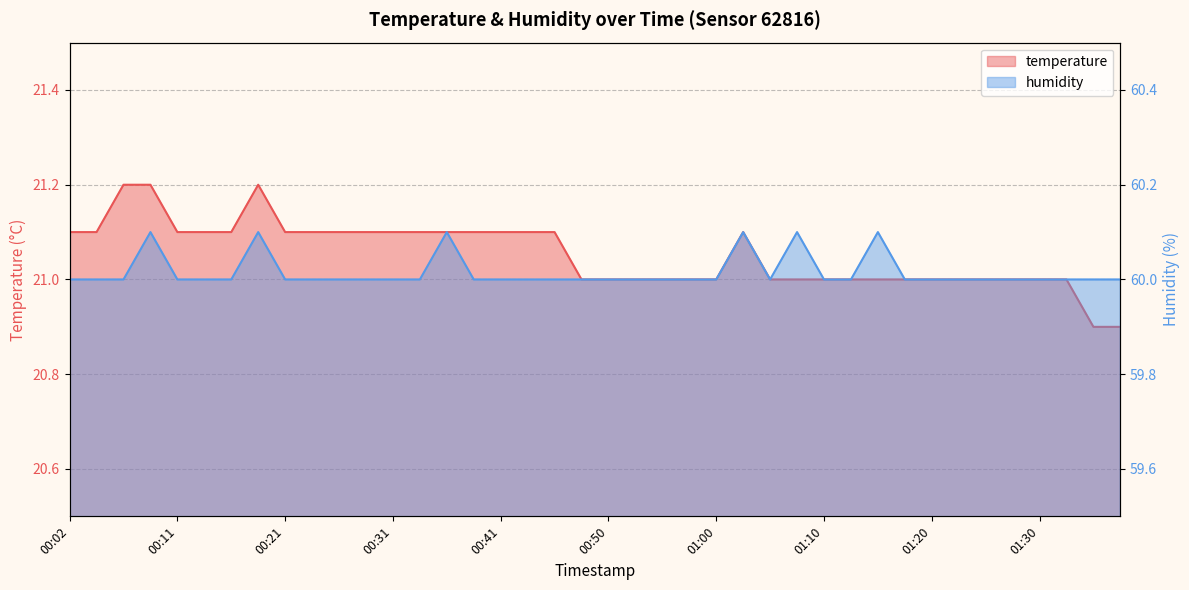

Rank the series at 00:04 from highest to lowest value.

humidity, temperature